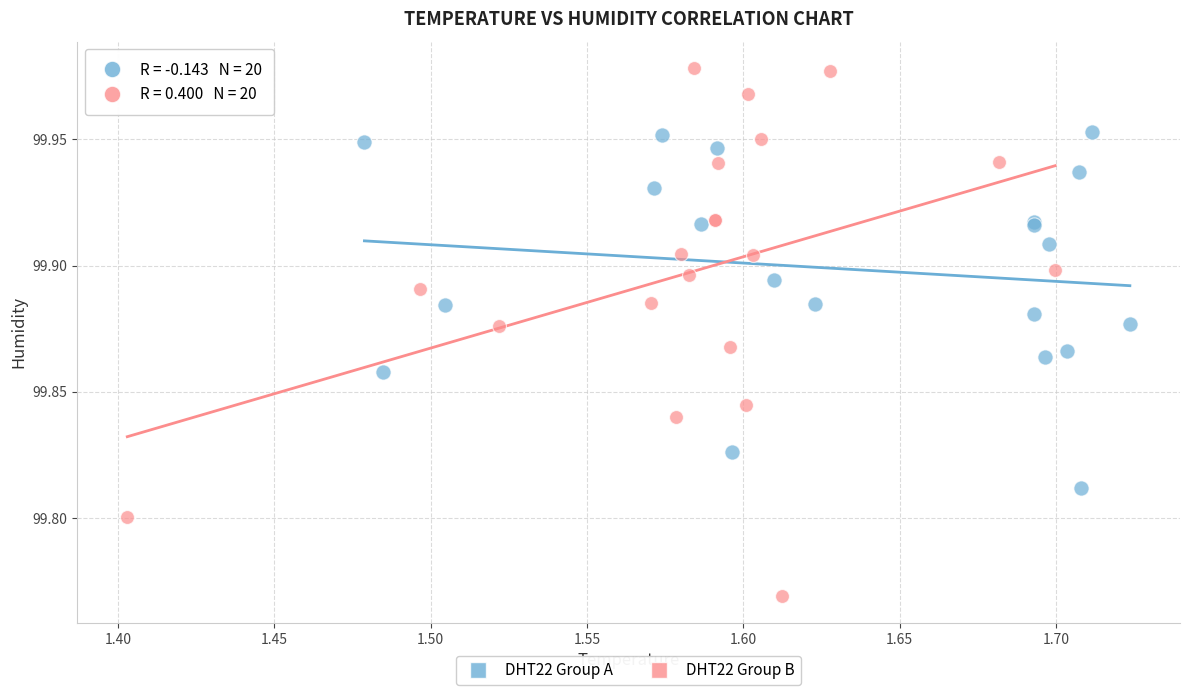

Which series has the largest Y range (max minus min)?

DHT22 Group B